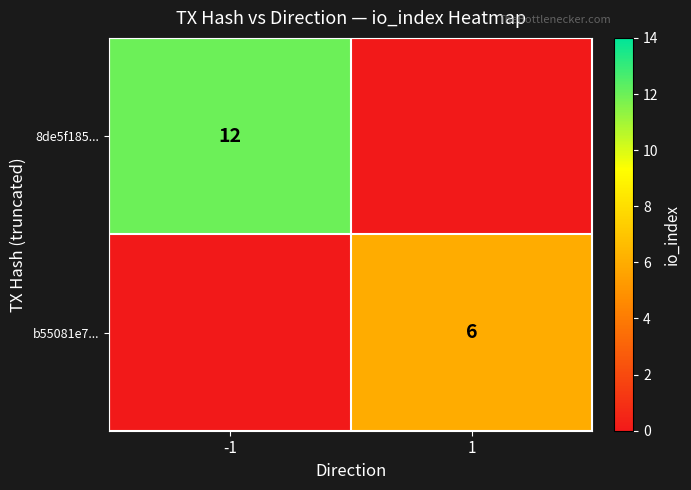

Is the value of b55081e7... at 1 greater than the value of 8de5f185... at -1?

No